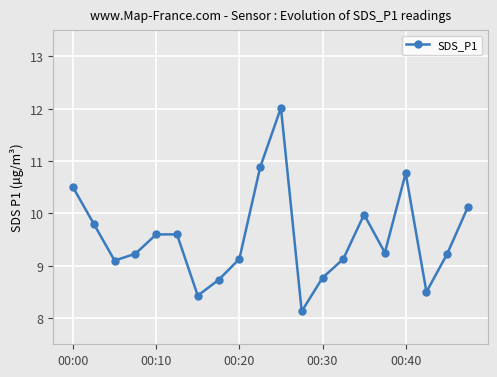

How many categories are shown in the chart?

20